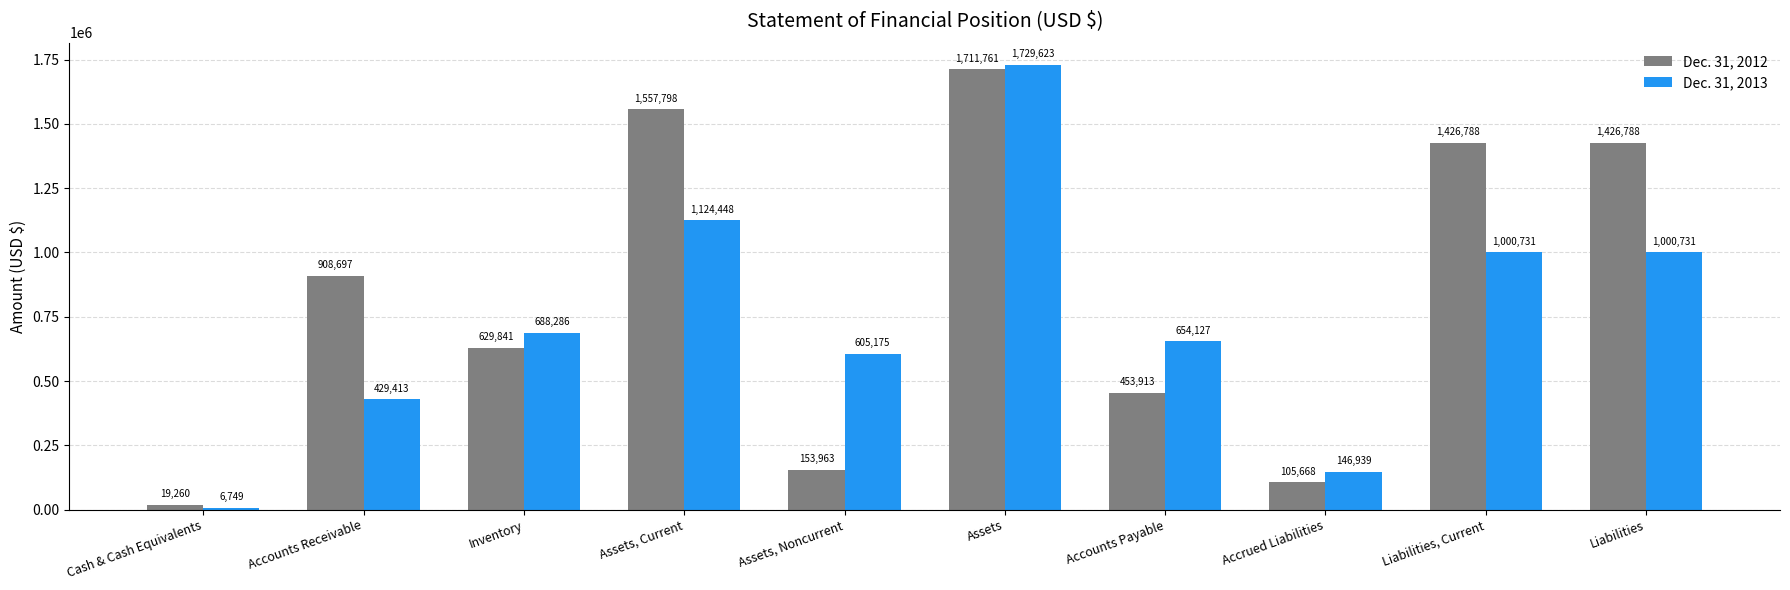

Reading left to right, extract all data points from this chart.

Dec. 31, 2012: Cash & Cash Equivalents=19260	Accounts Receivable=908697	Inventory=629841	Assets, Current=1557798	Assets, Noncurrent=153963	Assets=1711761	Accounts Payable=453913	Accrued Liabilities=105668	Liabilities, Current=1426788	Liabilities=1426788
Dec. 31, 2013: Cash & Cash Equivalents=6749	Accounts Receivable=429413	Inventory=688286	Assets, Current=1124448	Assets, Noncurrent=605175	Assets=1729623	Accounts Payable=654127	Accrued Liabilities=146939	Liabilities, Current=1000731	Liabilities=1000731